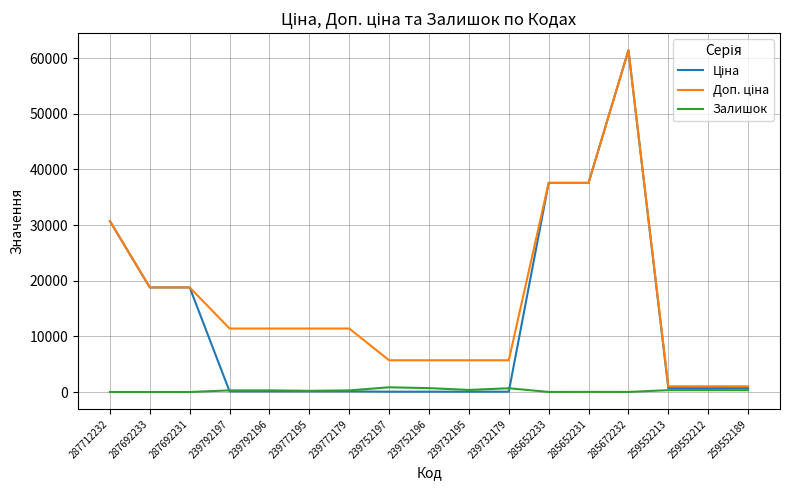

At which category is the sum across all series the highest?

285672232